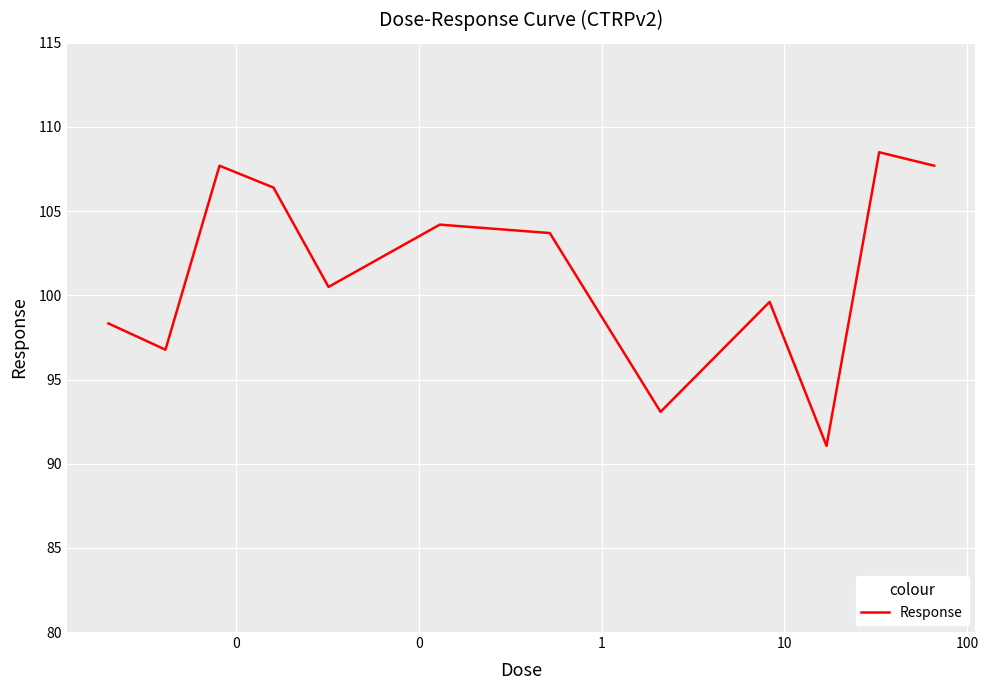

Reading right to left, list all the values displayed in this chart.

107.7	108.5	91.1	99.6	93.1	103.7	104.2	100.5	106.4	107.7	96.8	98.3